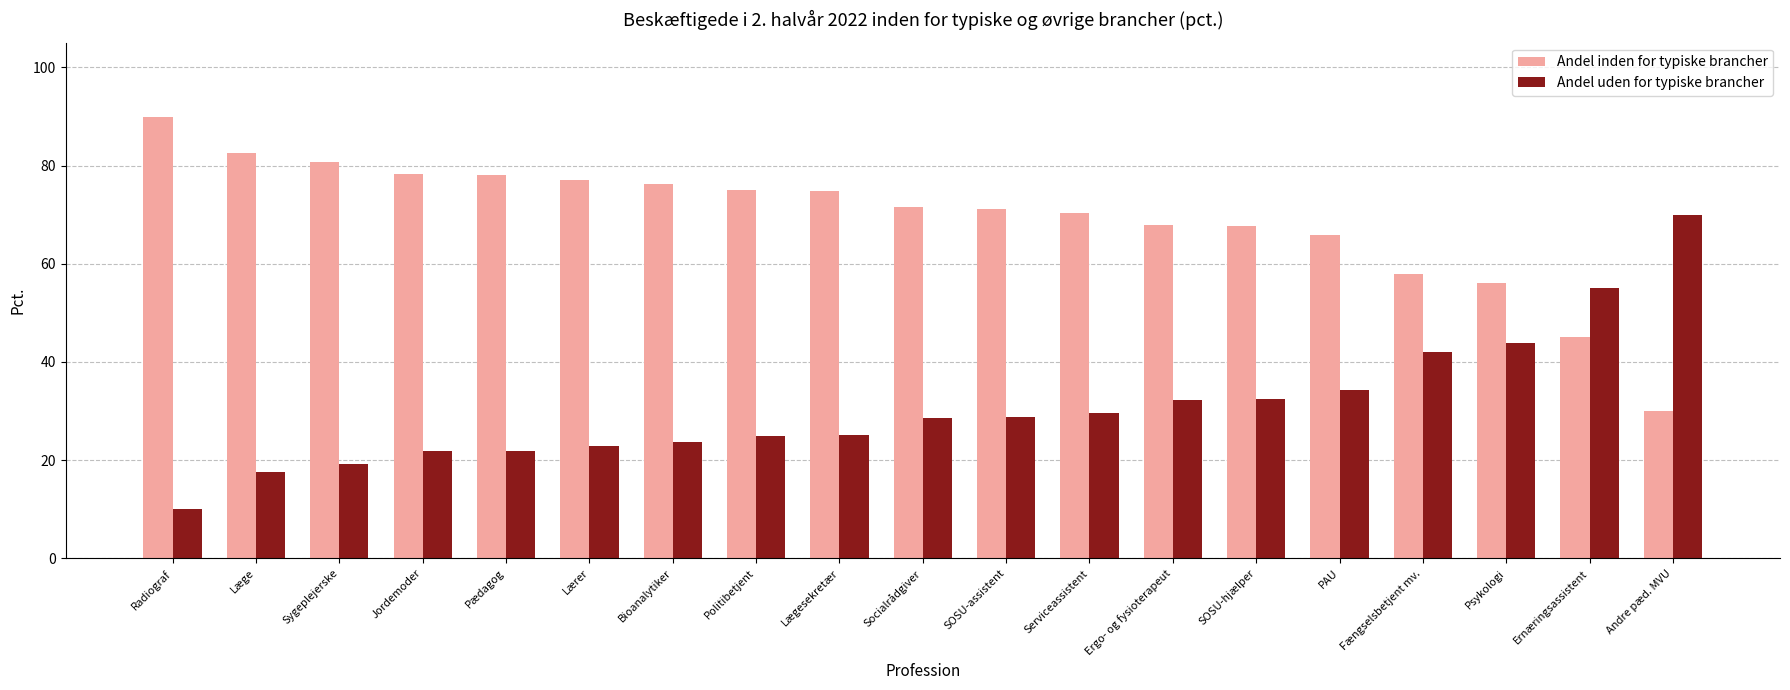

Which series has the largest total across all categories?

Andel inden for typiske brancher